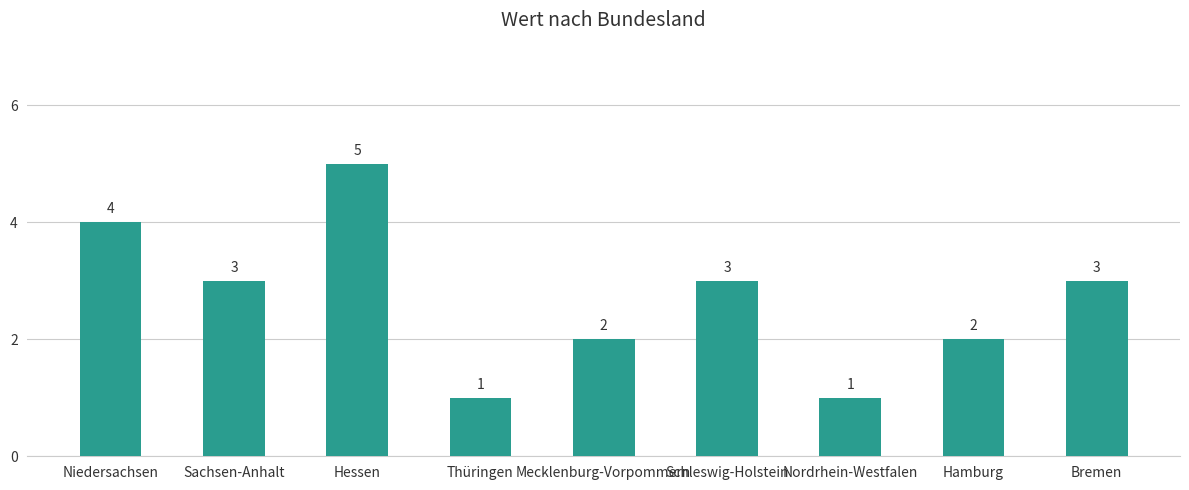

How many series are shown in this chart?

1